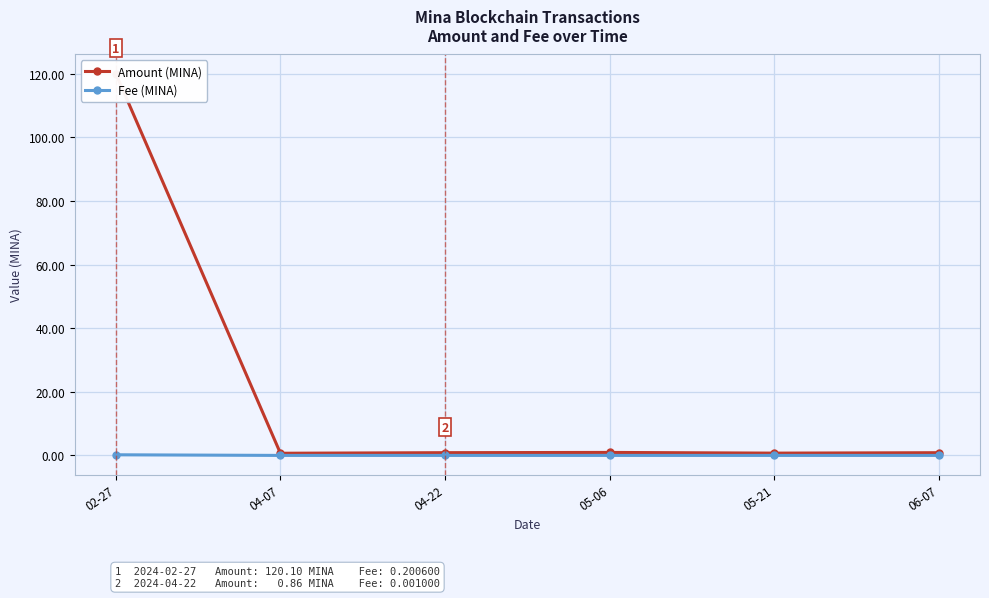

Rank the series by their maximum value, from lowest to highest.

Fee (MINA), Amount (MINA)